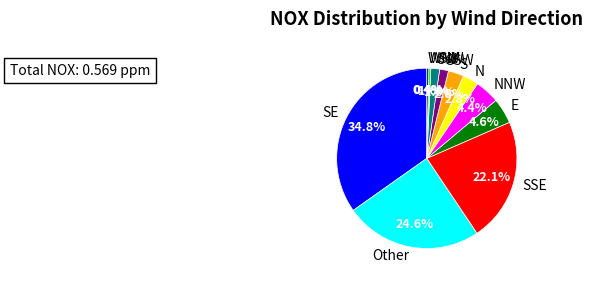

Is WSW the majority of the pie?

No